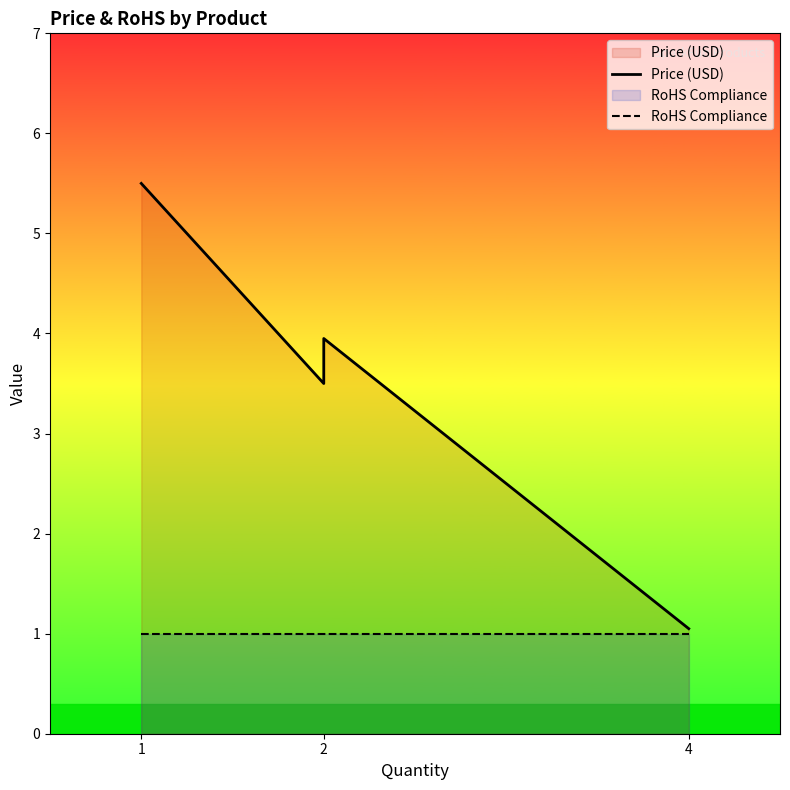

Which category has the highest value in the RoHS Compliance series?

1